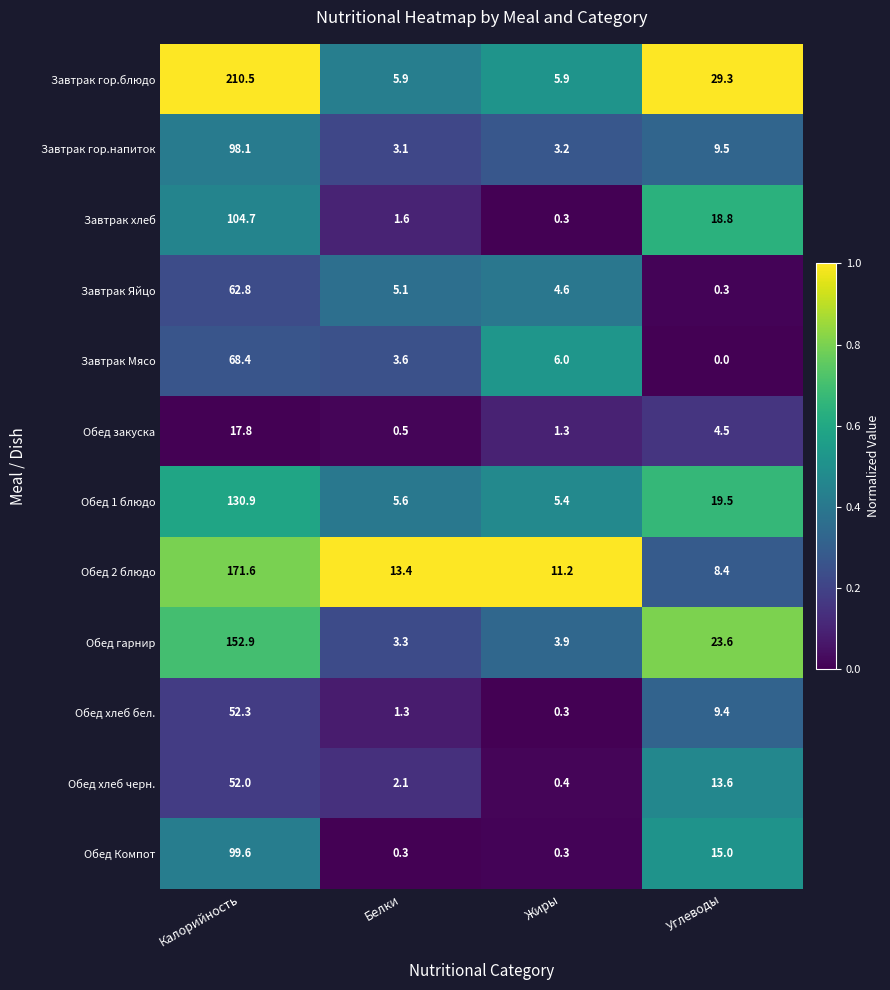

What is the difference between the Завтрак хлеб values at Калорийность and Жиры?

104.4